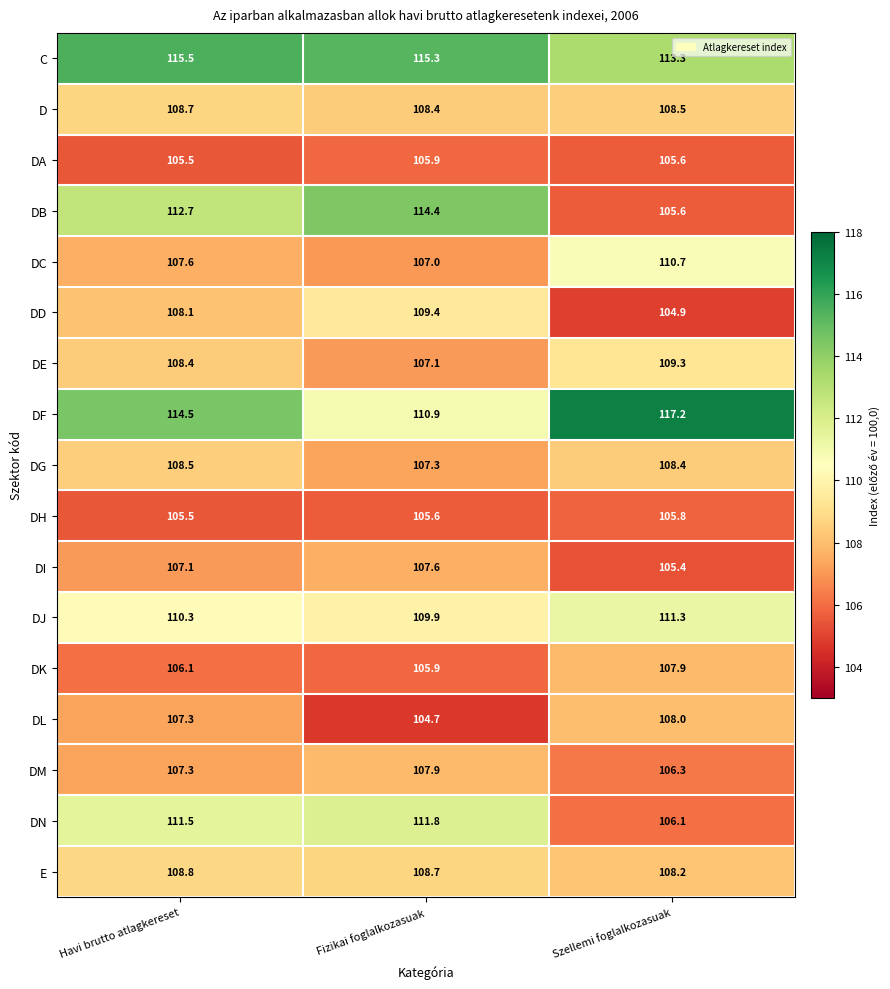

The C series shows 23.9 at Fizikai foglalkozasuak. True or false?

False